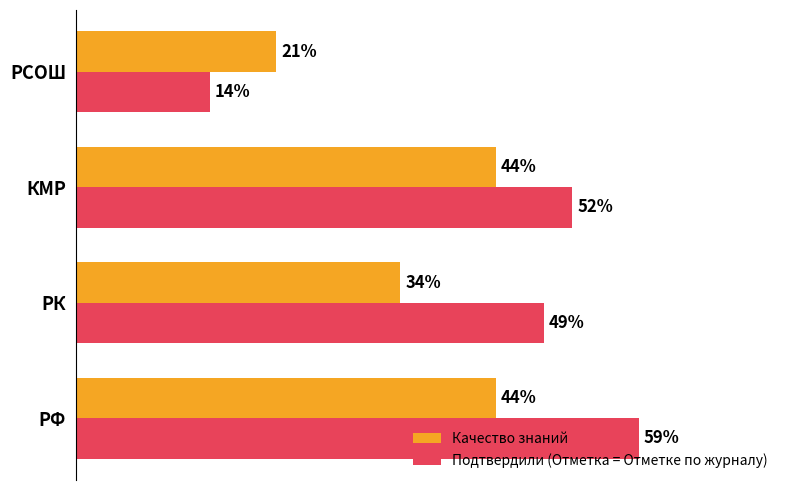

What are all the series names shown in the legend?

Качество знаний, Подтвердили (Отметка = Отметке по журналу)